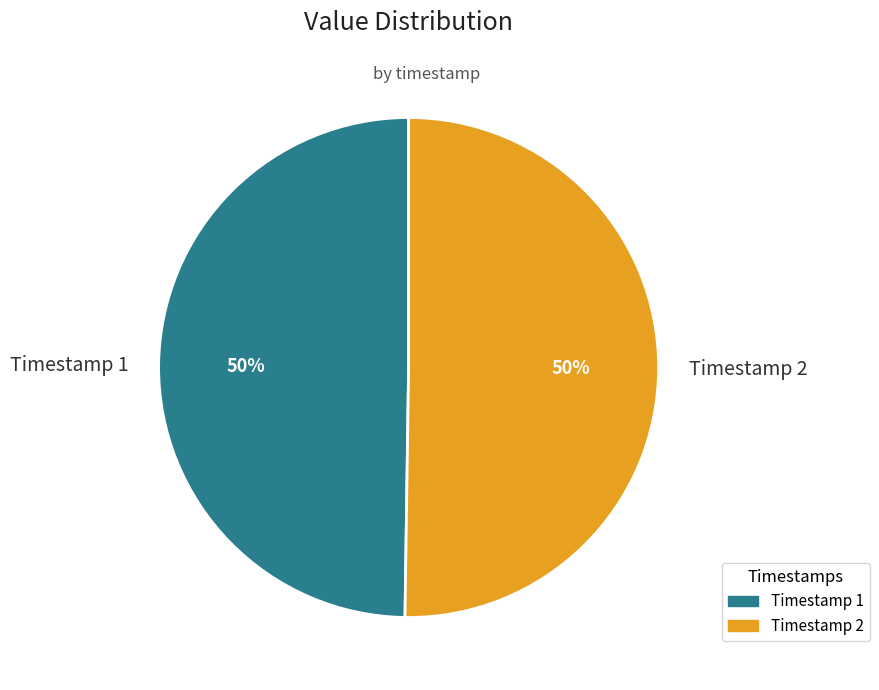

To the nearest percent, what percentage of the pie is Timestamp 1?

50%